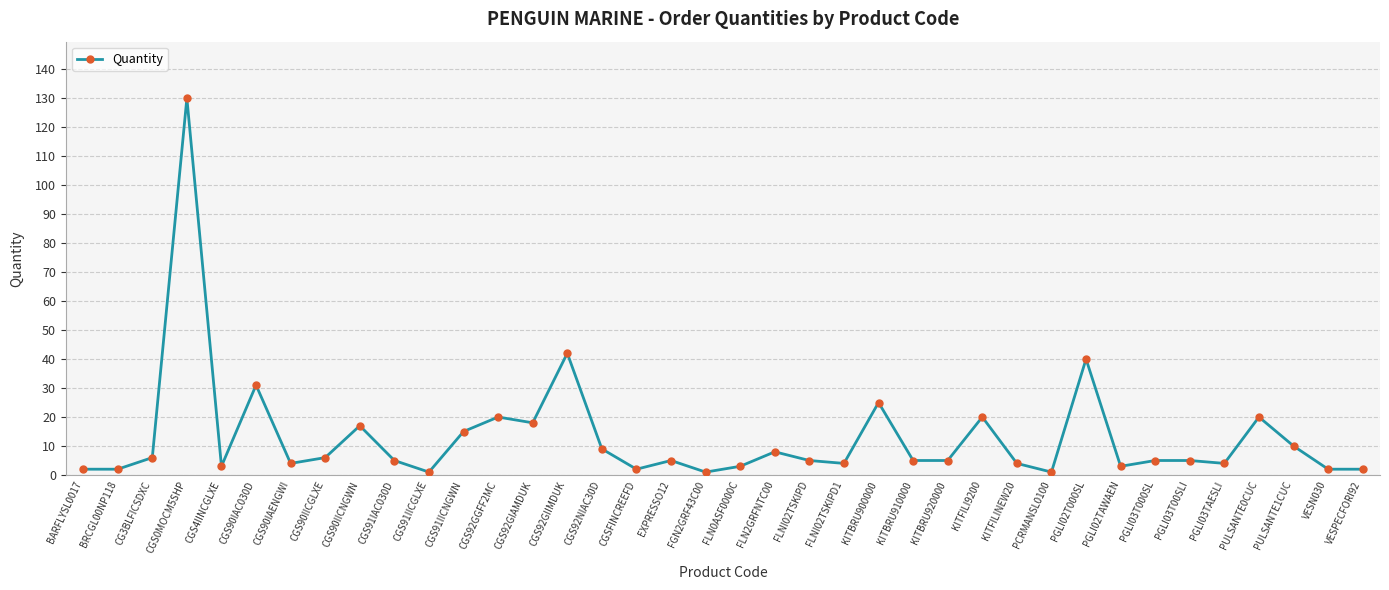

What is the label of the 11th point from the right?

KITFILINEW20